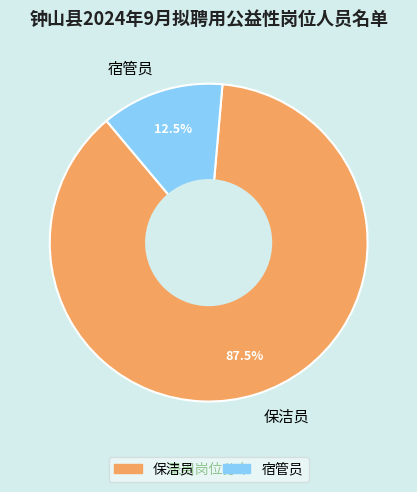

What is the ratio of the value at 保洁员 to the value at 宿管员?

7.0